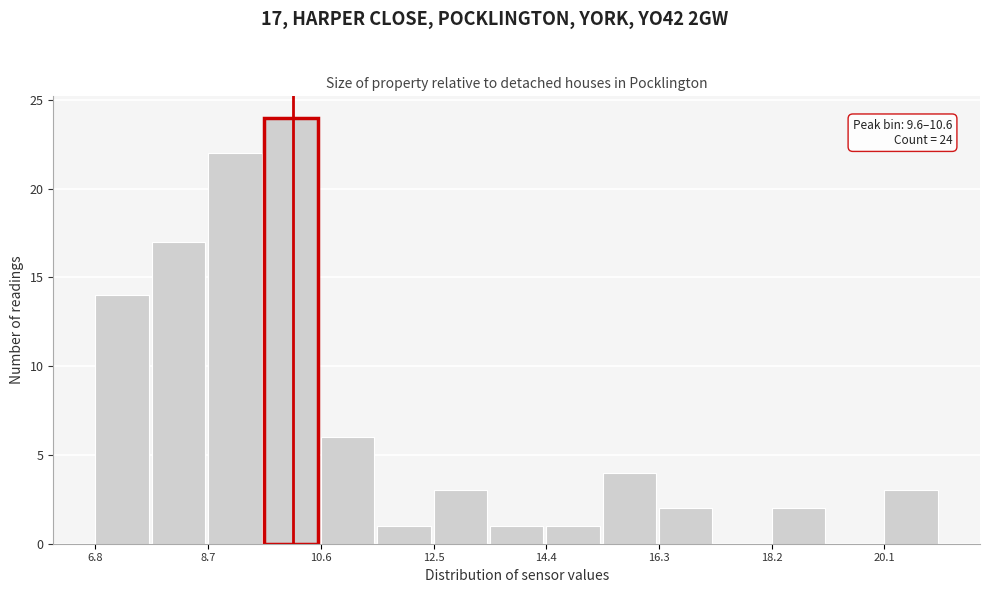

Over which range of the x-axis is the bar tallest?

9.6 to 10.6